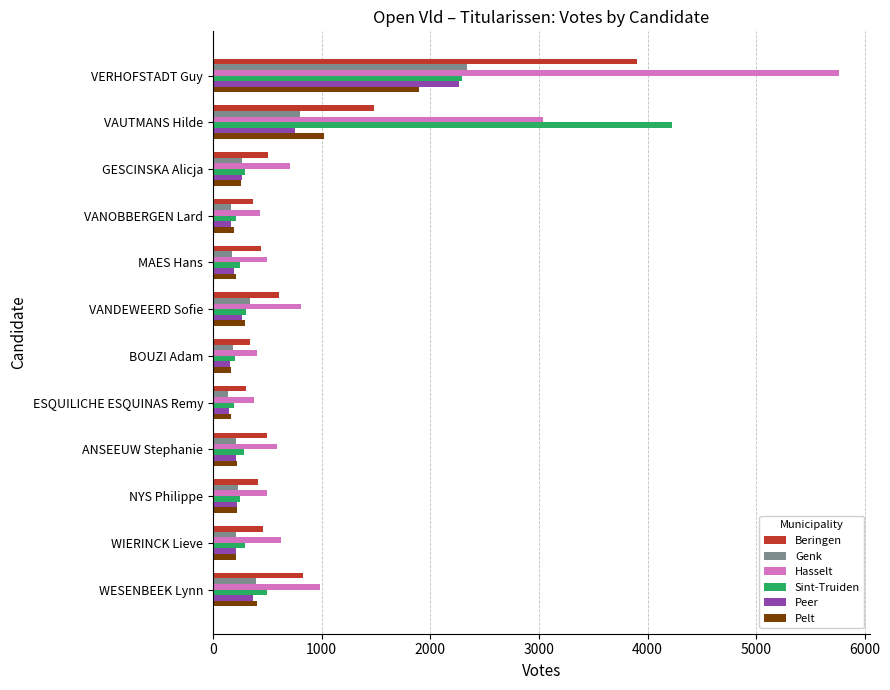

How many data points in Peer are less than 220?

6